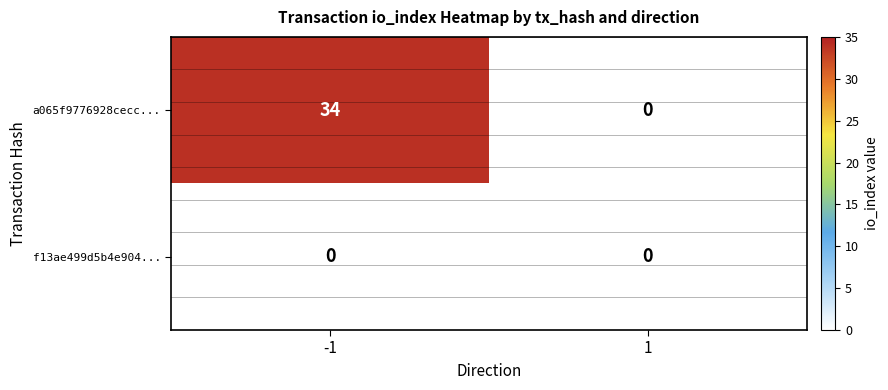

Which label corresponds to the largest value in the chart?

-1